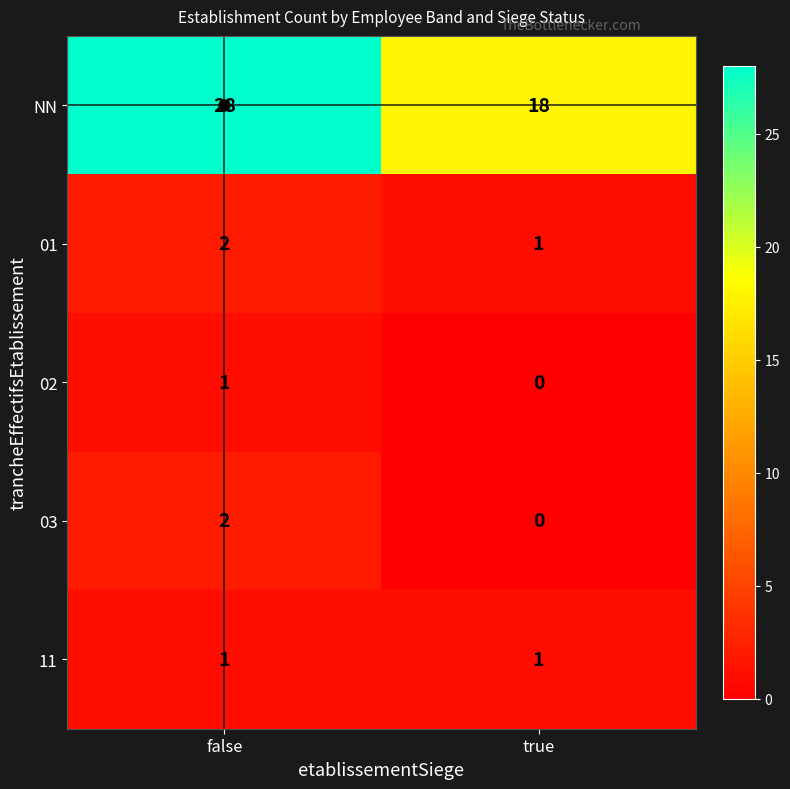

Rank the categories by 03 value from highest to lowest.

false, true